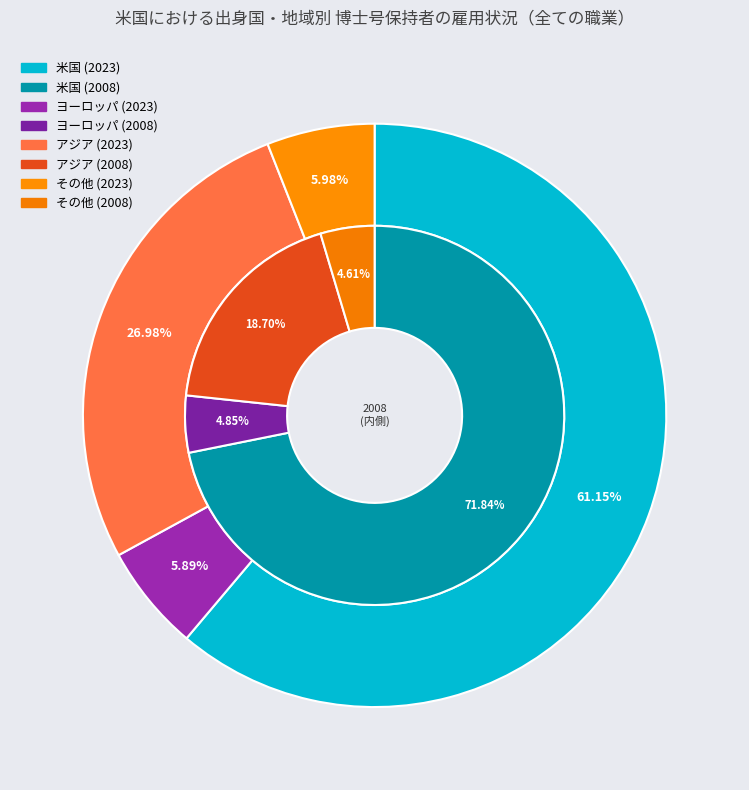

To the nearest percent, what is the difference between the その他 and 米国 slice percentages?

67%